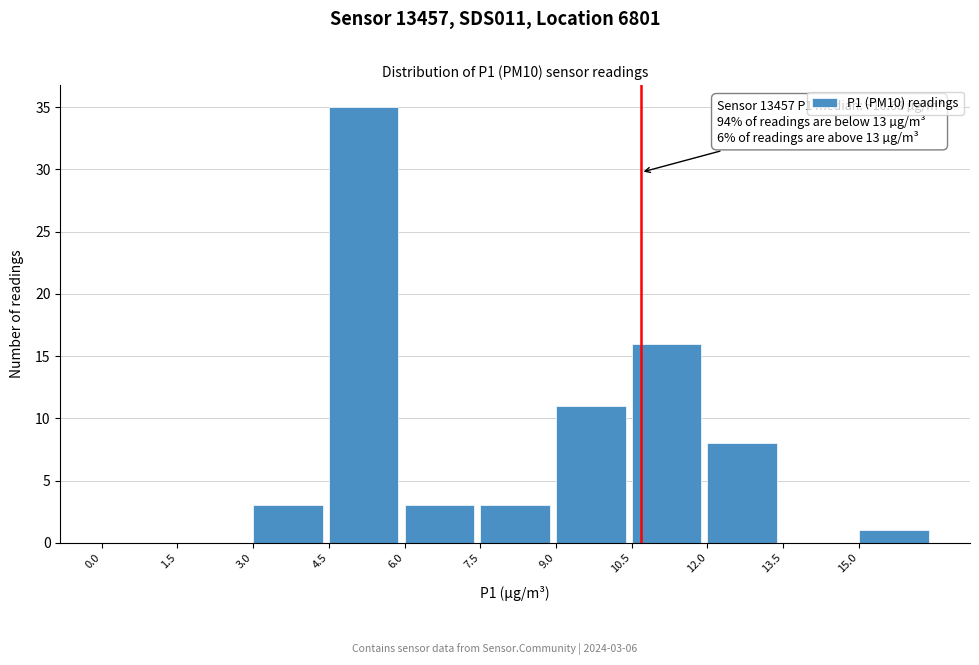

Over which range of the x-axis is the bar tallest?

4.5 to 6.0